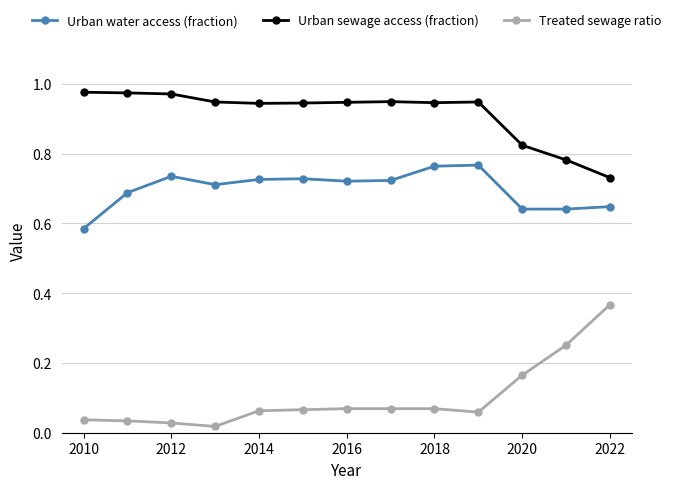

Which series has the widest spread of values?

Treated sewage ratio